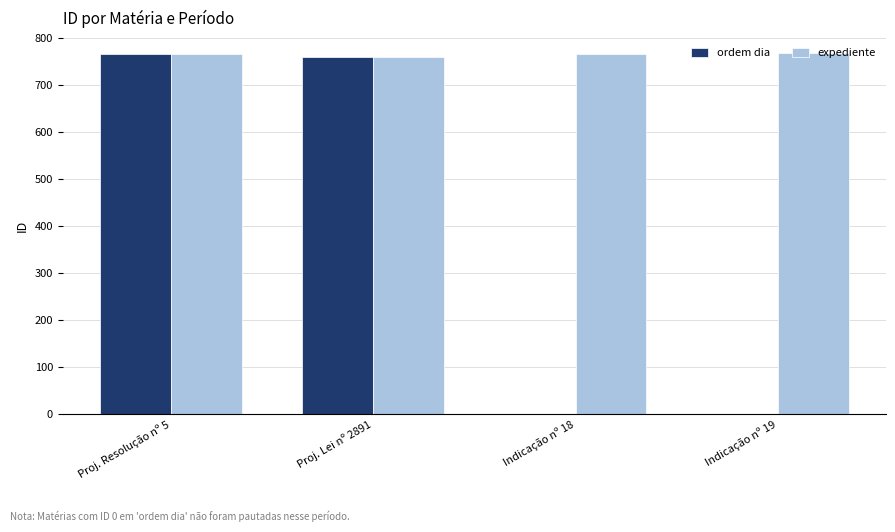

Are the bars grouped side by side (vs. stacked)?

Yes